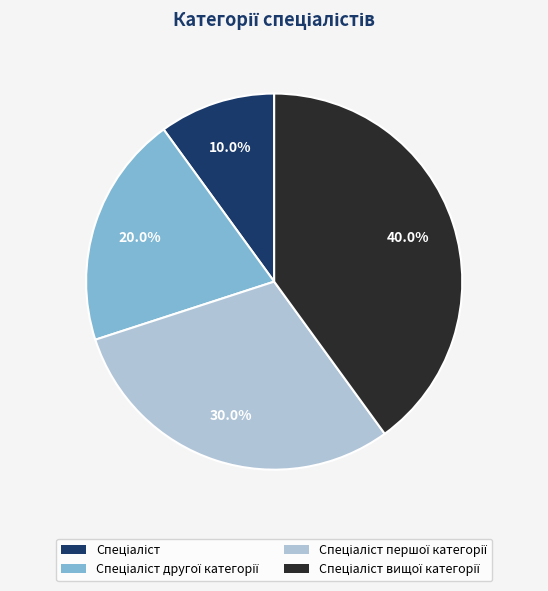

Does any single category account for the majority?

No